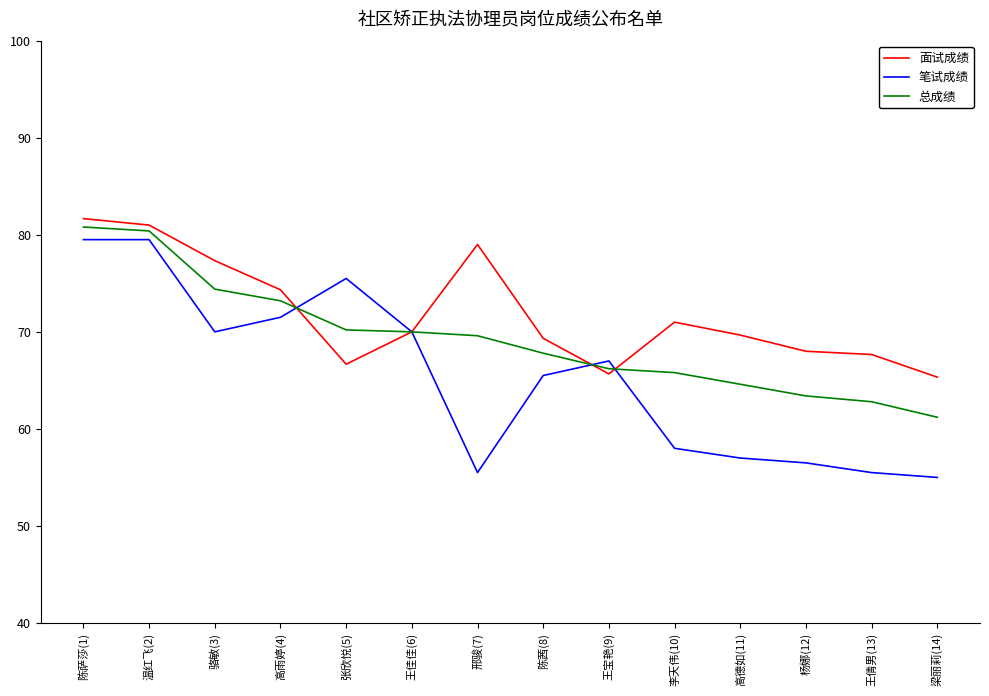

Rank the series by their average value, from lowest to highest.

笔试成绩, 总成绩, 面试成绩